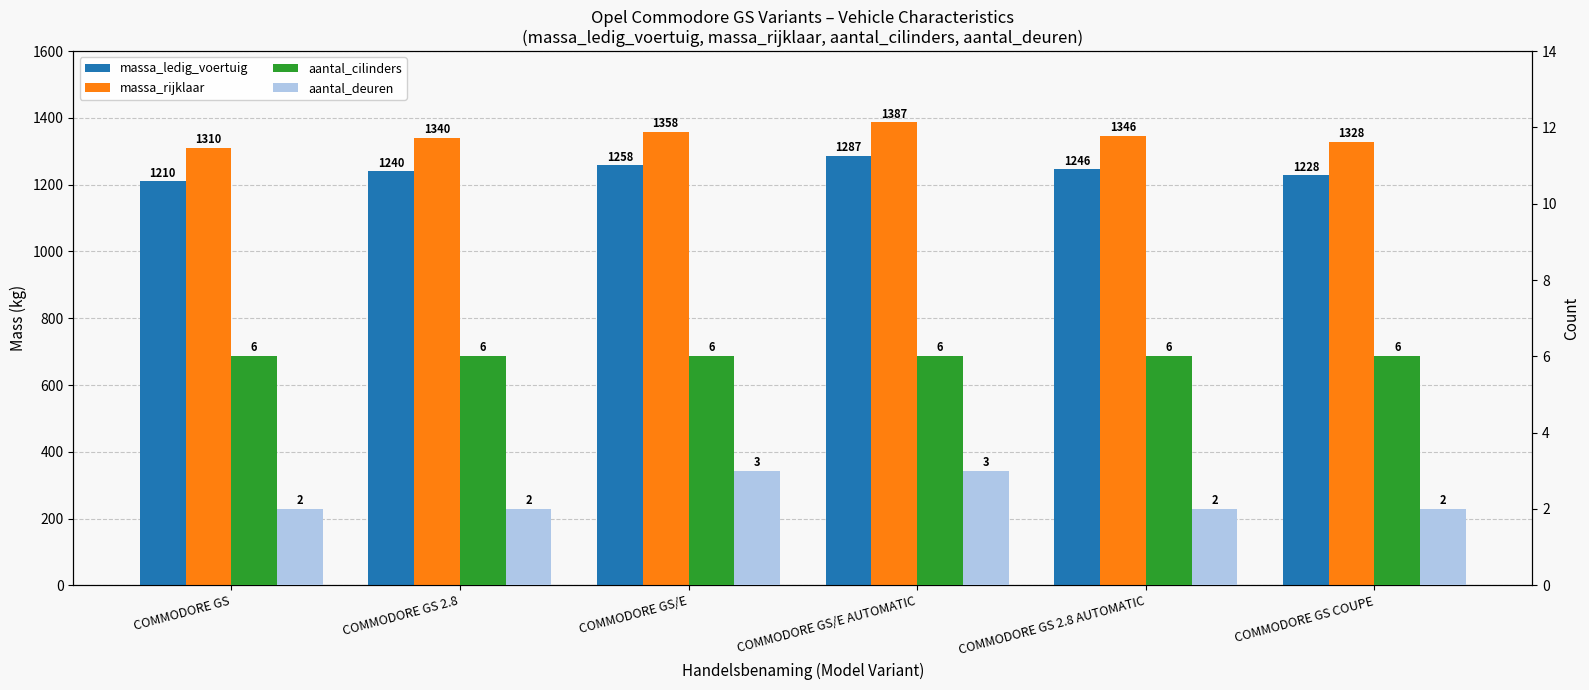

Is the value of aantal_deuren at COMMODORE GS COUPE greater than the value of massa_ledig_voertuig at COMMODORE GS 2.8 AUTOMATIC?

No